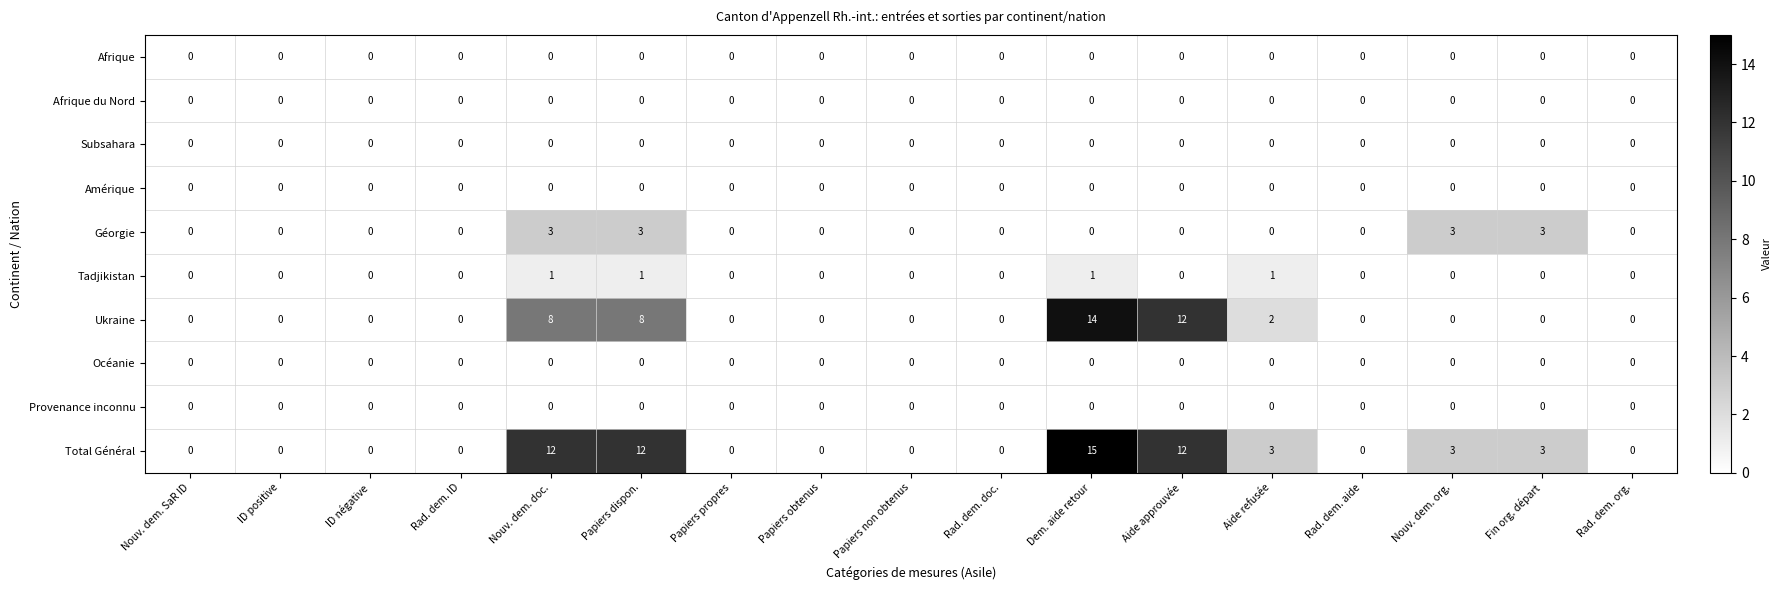

Which category has the highest value across all series?

Dem. aide retour